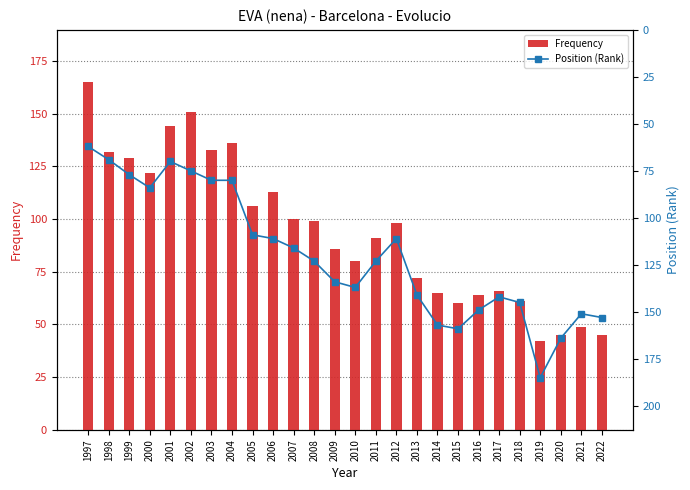

The Frequency series shows 113 at 2006. True or false?

True